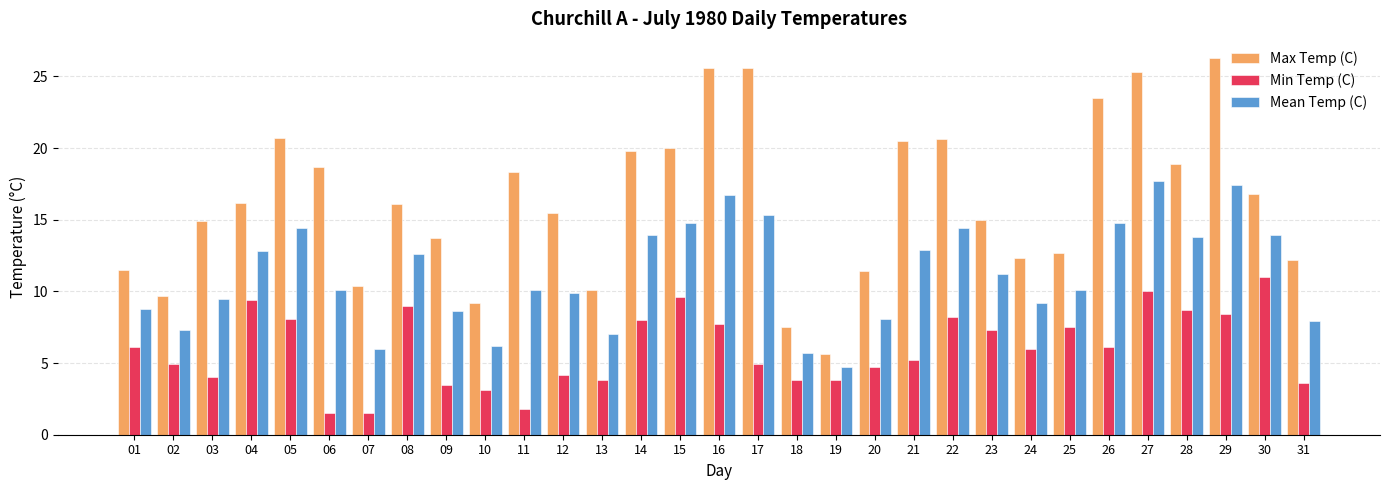

What are all the series names shown in the legend?

Max Temp (C), Min Temp (C), Mean Temp (C)